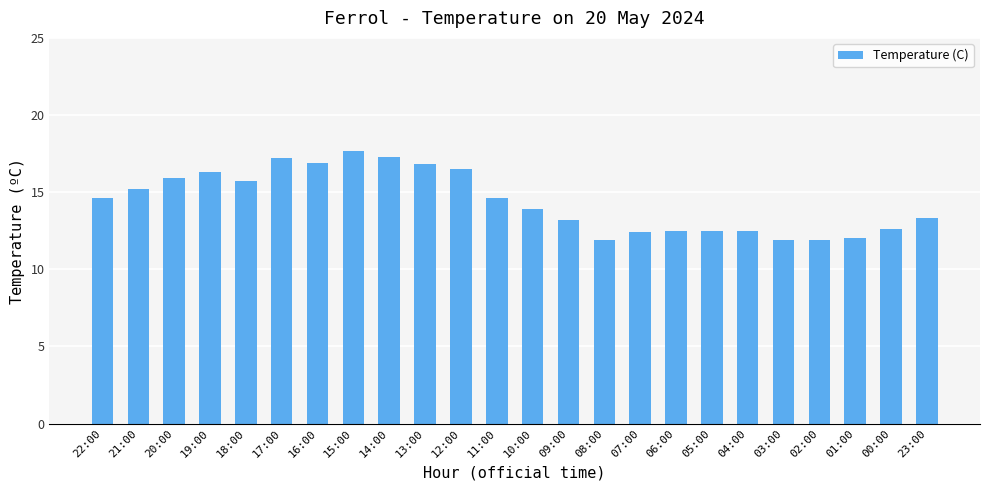

What position from the left is 19:00?

4